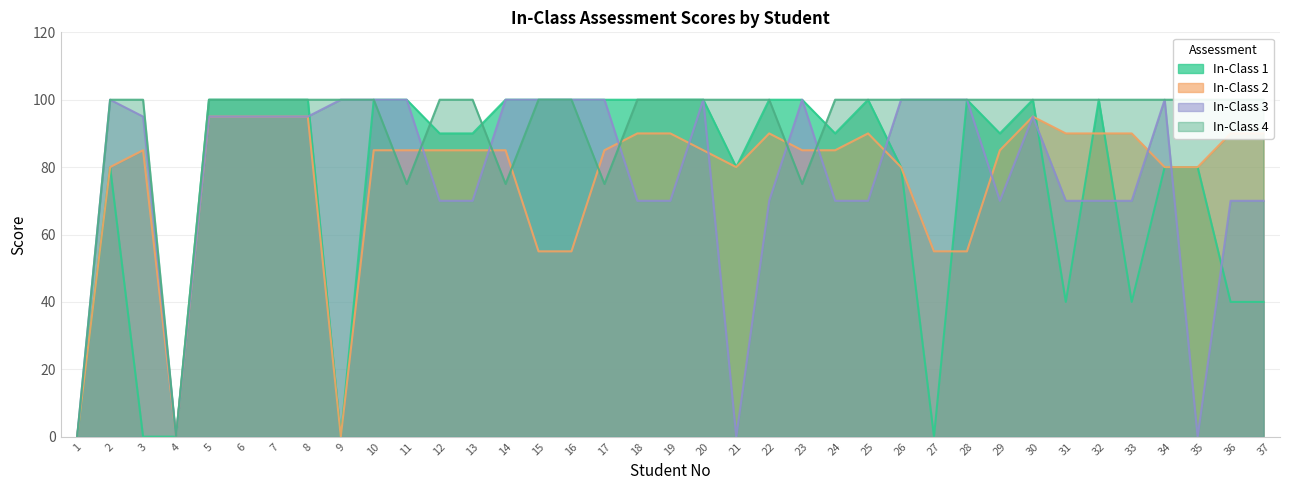

Reading right to left, what are all the values shown in this chart?

In-Class 1: 40	40	80	80	40	100	40	100	90	100	0	80	100	90	100	100	80	100	100	100	100	100	100	100	90	90	100	100	0	100	100	100	100	0	0	80	0
In-Class 2: 90	90	80	80	90	90	90	95	85	55	55	80	90	85	85	90	80	85	90	90	85	55	55	85	85	85	85	85	0	95	95	95	95	0	85	80	0
In-Class 3: 70	70	0	100	70	70	70	95	70	100	100	100	70	70	100	70	0	100	70	70	100	100	100	100	70	70	100	100	100	95	95	95	95	0	95	100	0
In-Class 4: 100	100	100	100	100	100	100	100	100	100	100	100	100	100	75	100	100	100	100	100	75	100	100	75	100	100	75	100	100	100	100	100	100	0	100	100	0